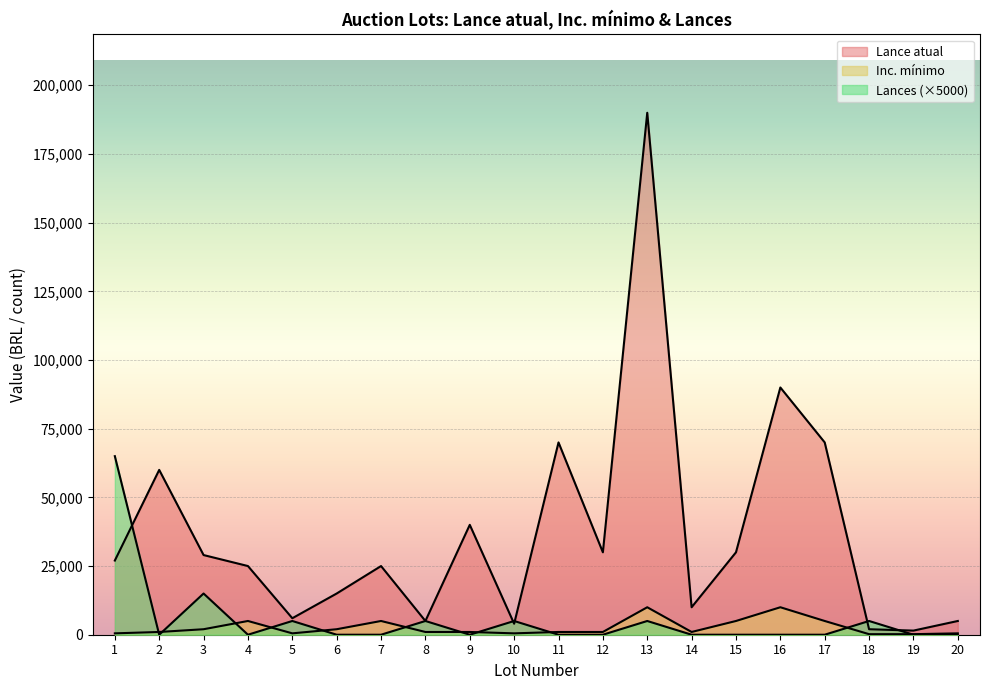

Which has a higher value, 5 or 15?

15